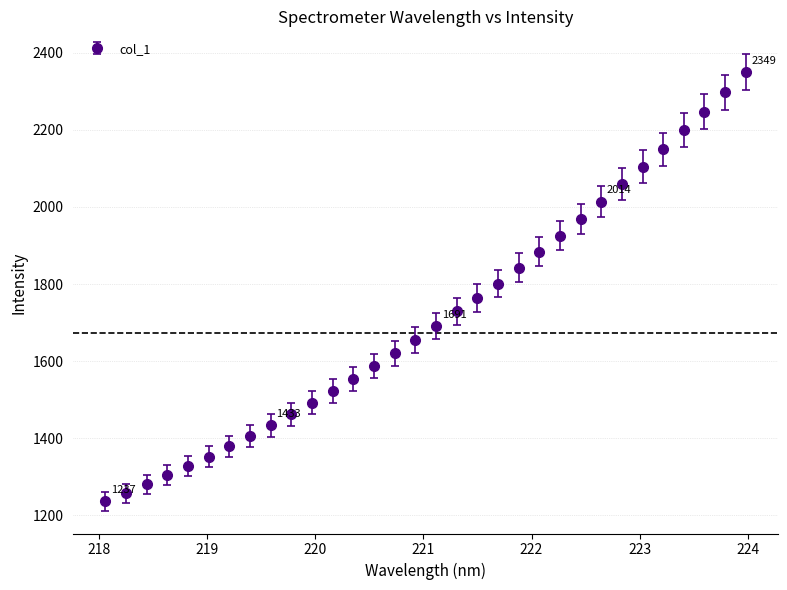

What is the smallest value displayed?

1237.0